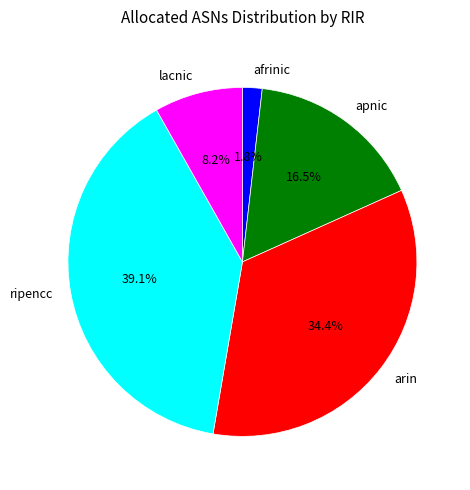

How much of the chart is everything except apnic?

83.5%